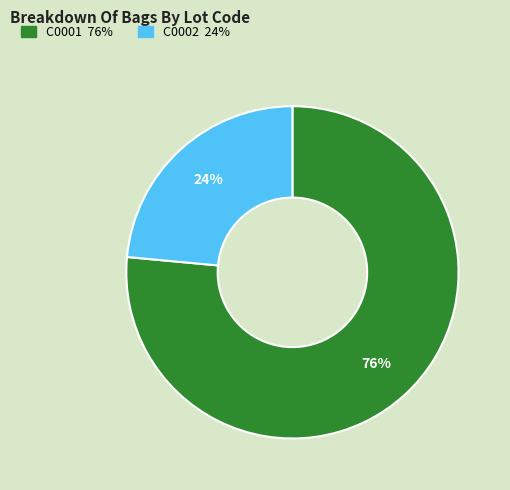

How many segments does this pie chart have?

2